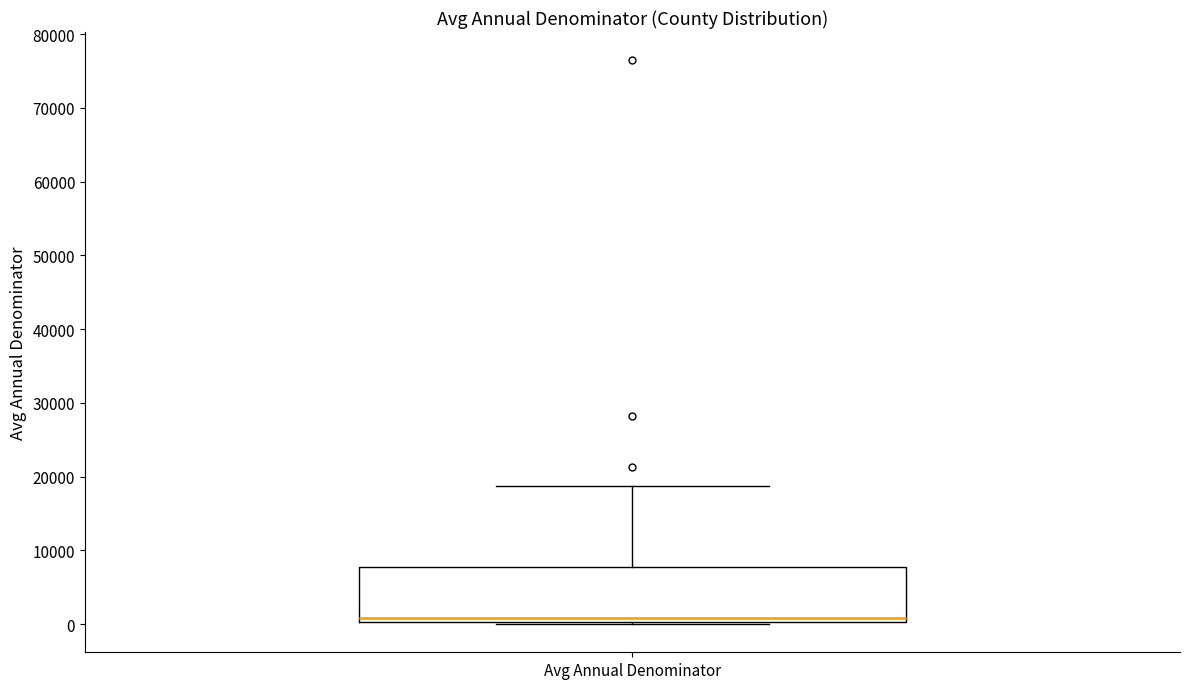

Read this box plot against the y-axis: the position of the median line, the range covered by the box, and the ends of both whiskers. The values are not printed on the chart, so give them approximately, as read against the axis.

median 1000, box 0 to 8000, whiskers 0 to 19000